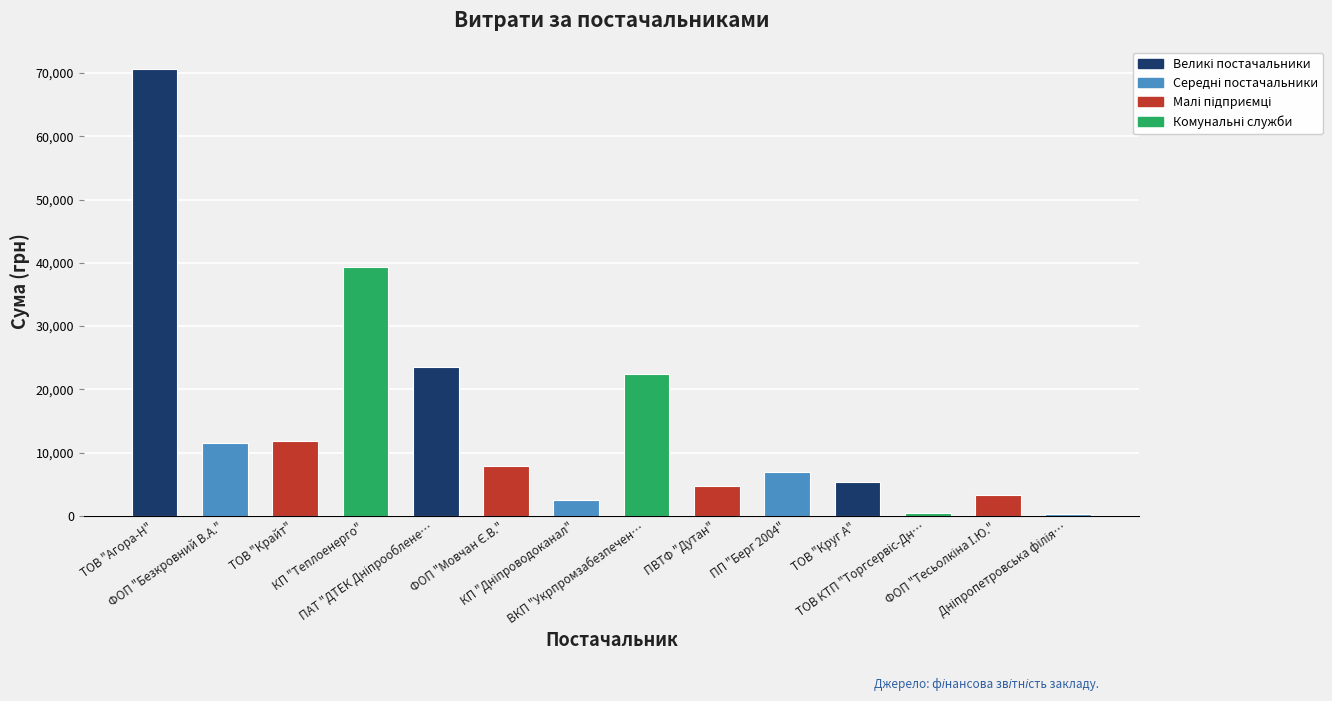

The chart shows a value of 4106.4 at ФОП "Безкровний В.А.". True or false?

False